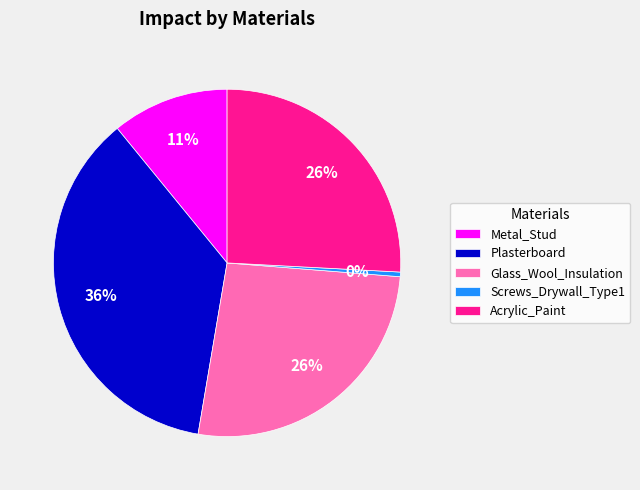

Is the sum of Metal_Stud and Glass_Wool_Insulation greater than half?

No